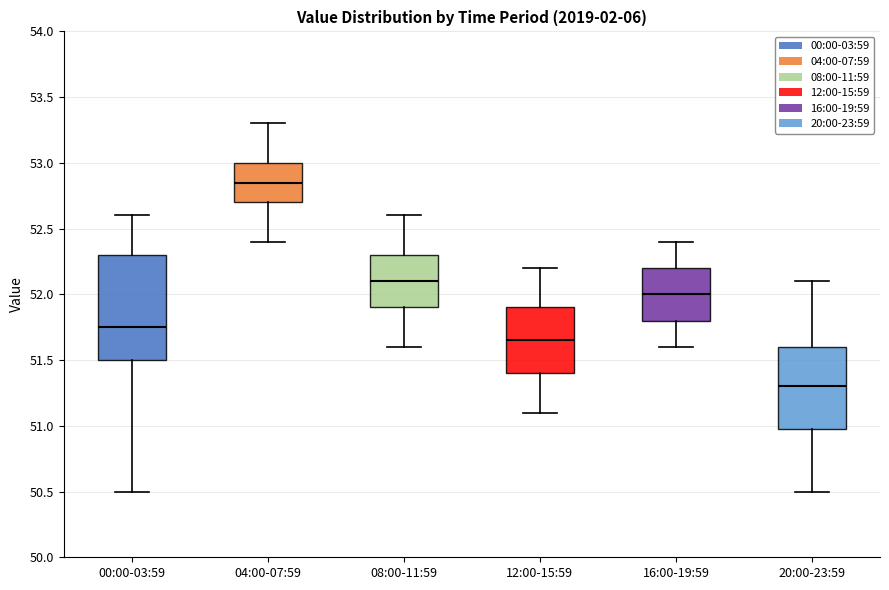

Where is the lower edge of the box for 20:00-23:59 on the y-axis? The values are not printed on the chart, so give them approximately, as read against the axis.

51.00